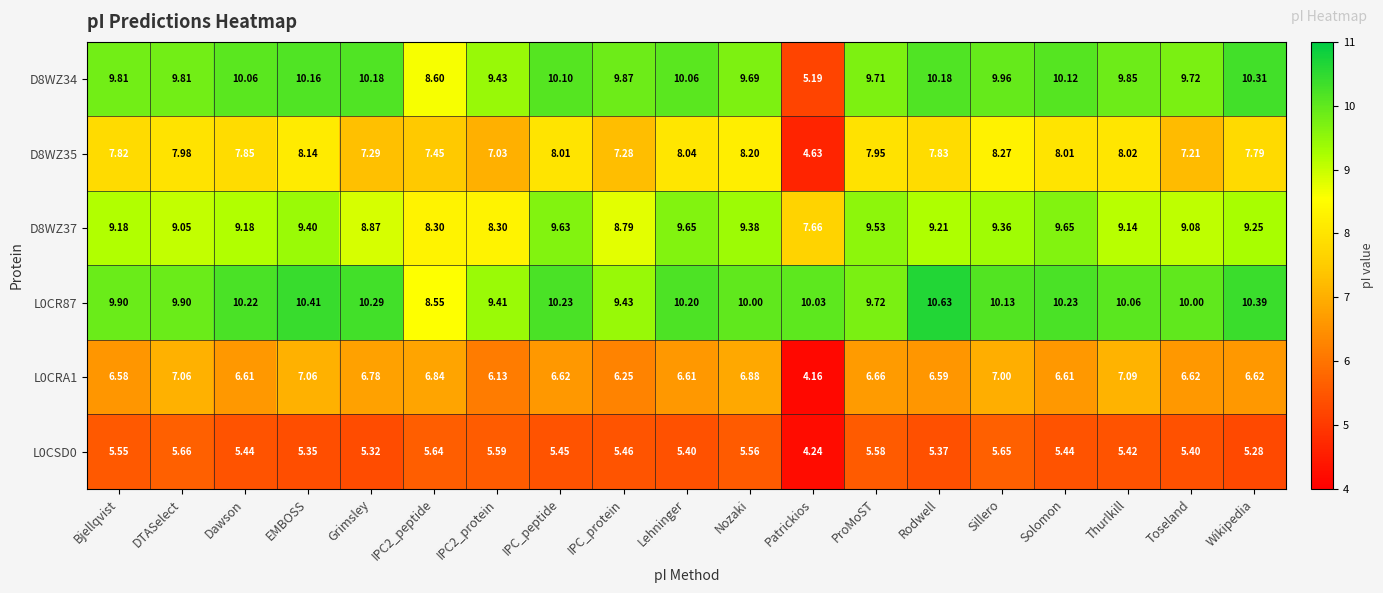

Which category has the highest value across all series?

Rodwell